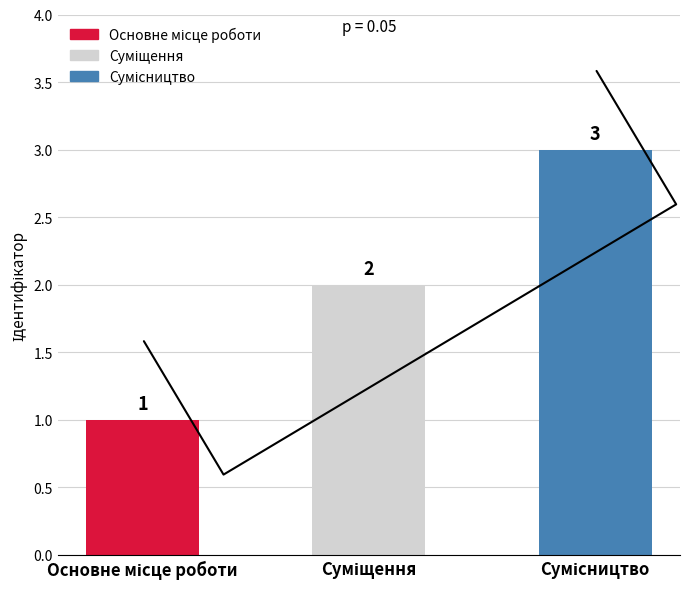

What is the value of the 3rd bar from the left?

3